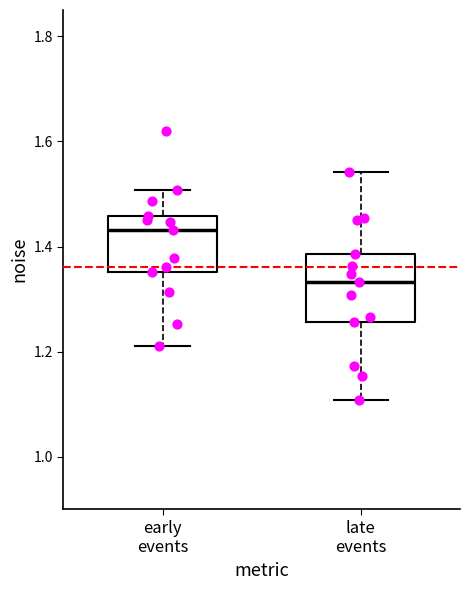

Which box's median line is the lowest?

late events